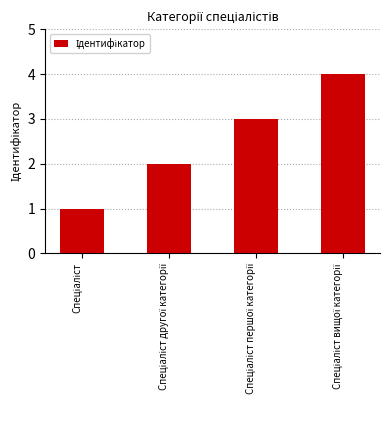

What is the difference between the maximum and minimum values?

3